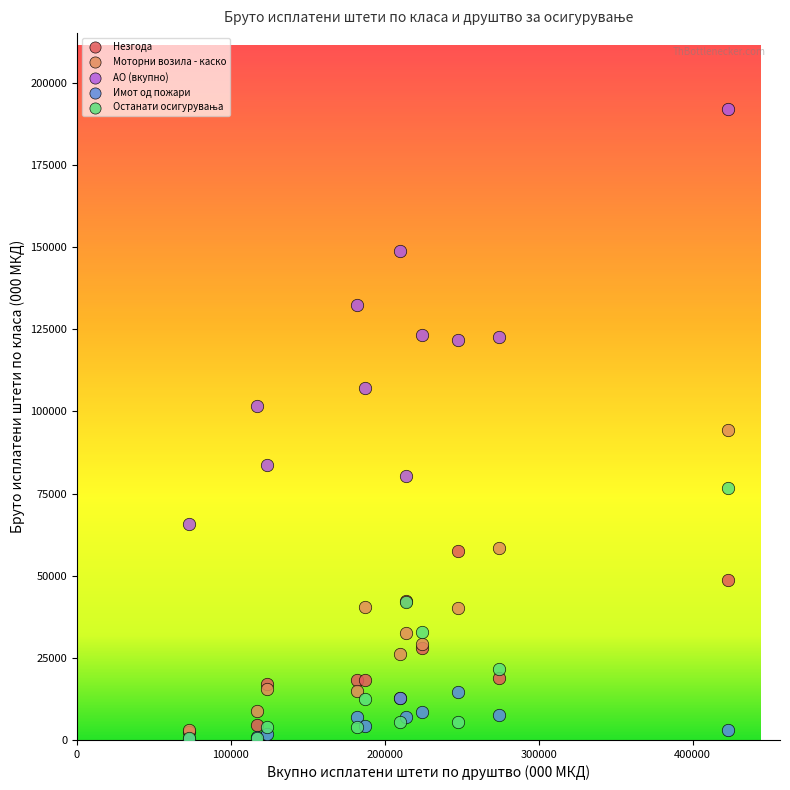

Which series has the largest Y range (max minus min)?

АО (вкупно)